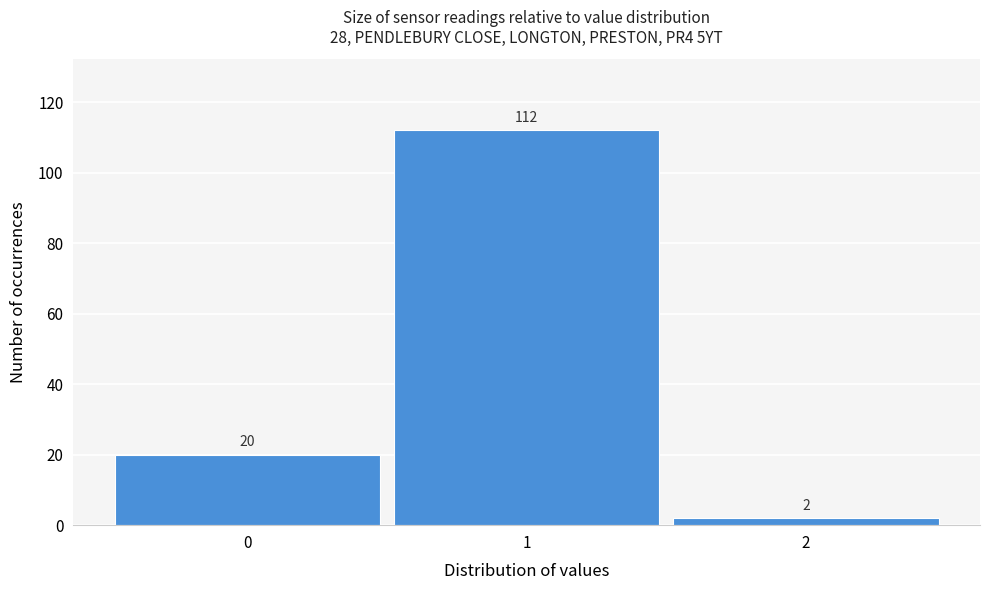

Reading left to right, list every bar in this chart as the range it spans on the x-axis followed by its height.

-0.5 to 0.5: 20
0.5 to 1.5: 112
1.5 to 2.5: 2